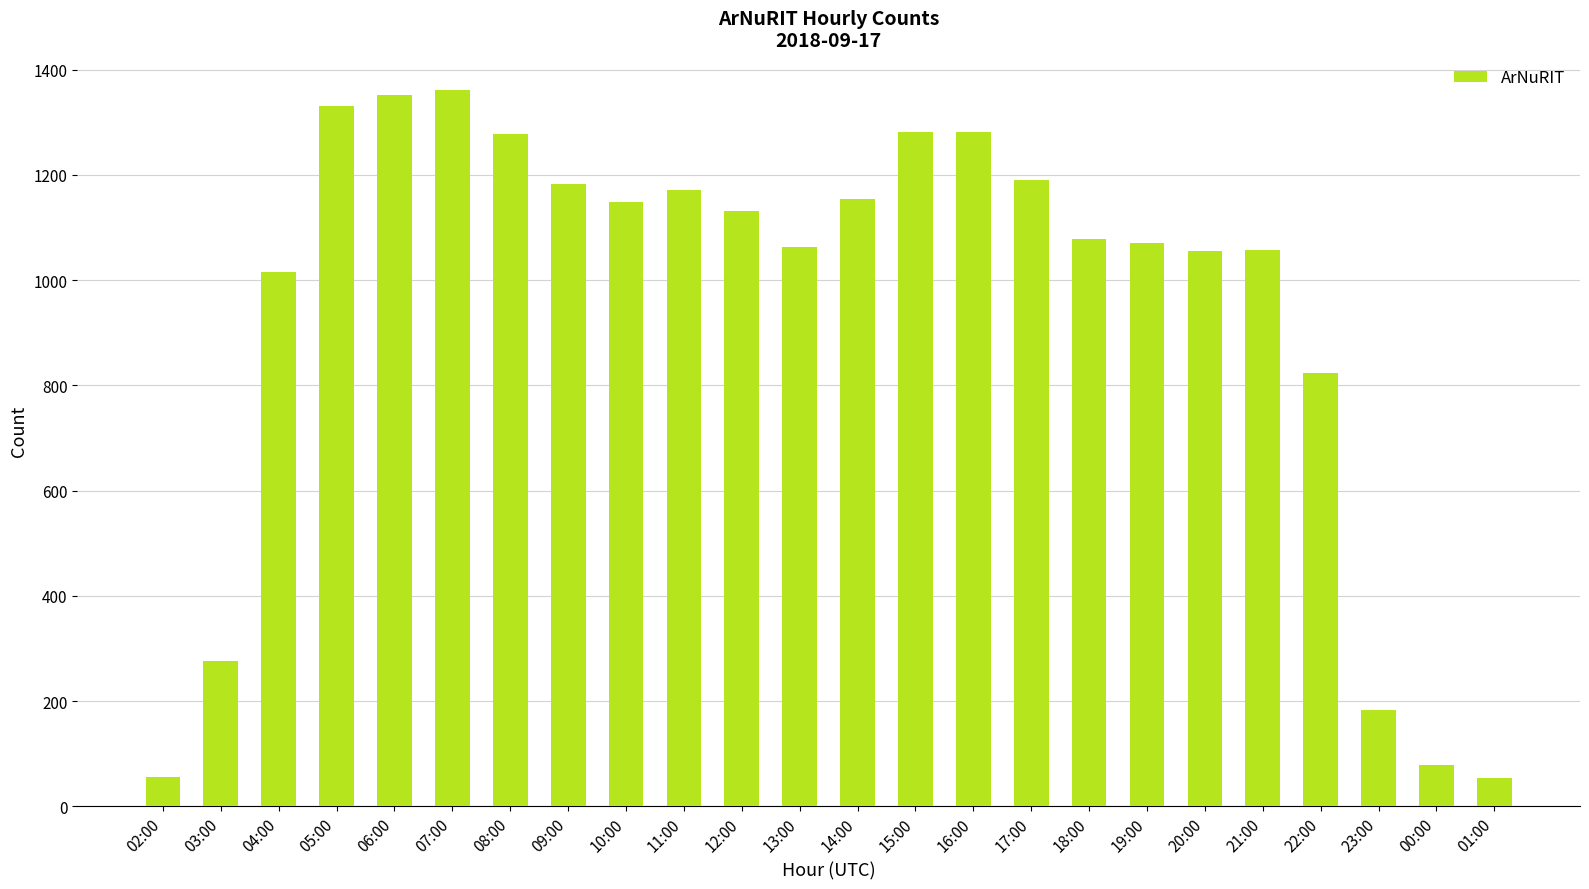

How many data points does each series have?

24